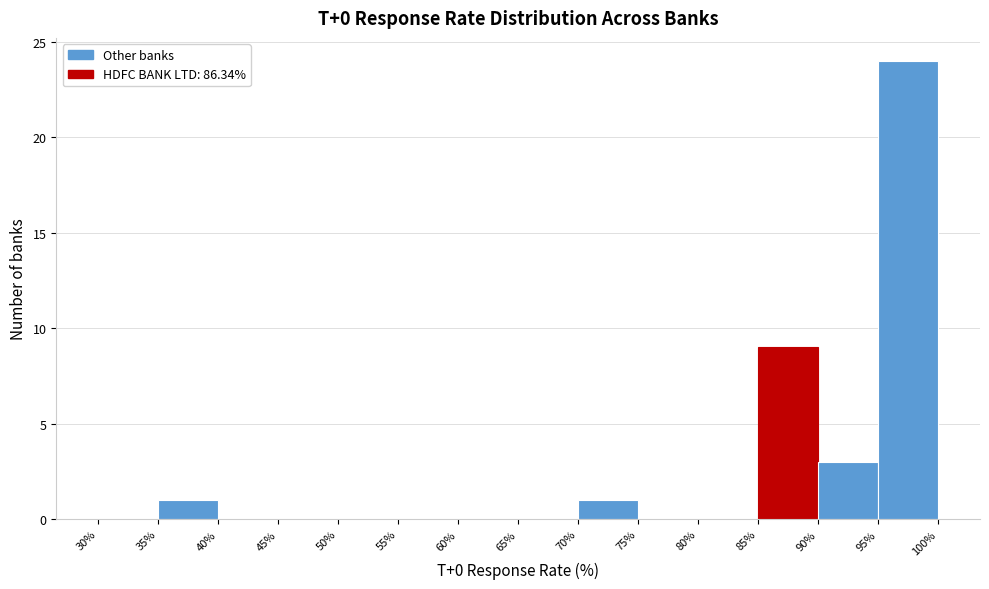

Reading left to right, list every bar in this chart as the range it spans on the x-axis followed by its height. The values are not printed on the chart, so give them approximately, as read against the axis.

30% to 35%: 0
35% to 40%: 1
40% to 45%: 0
45% to 50%: 0
50% to 55%: 0
55% to 60%: 0
60% to 65%: 0
65% to 70%: 0
70% to 75%: 1
75% to 80%: 0
80% to 85%: 0
85% to 90%: 9
90% to 95%: 3
95% to 100%: 24